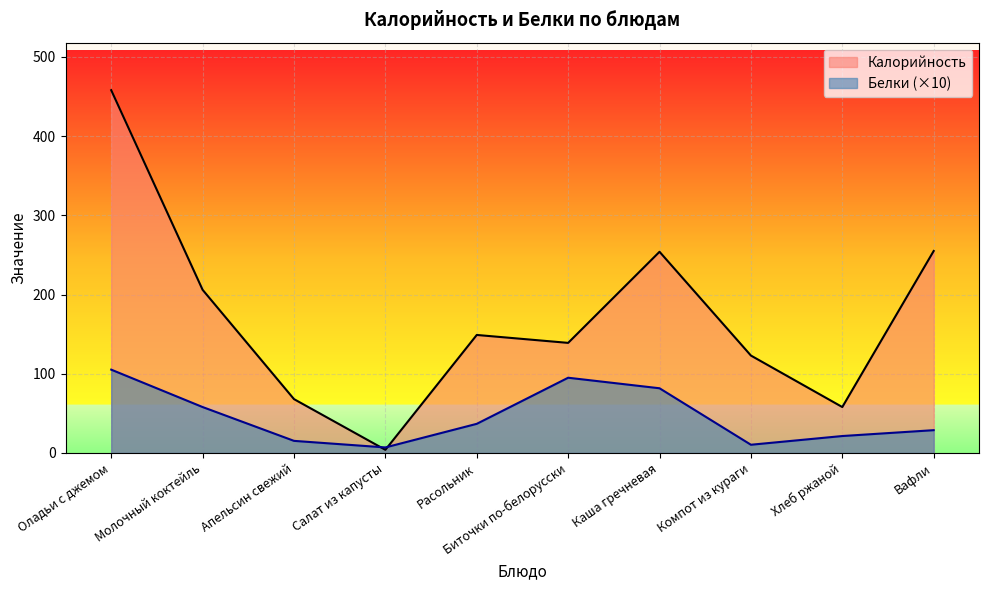

Does the chart display data point markers on the line(s)?

No